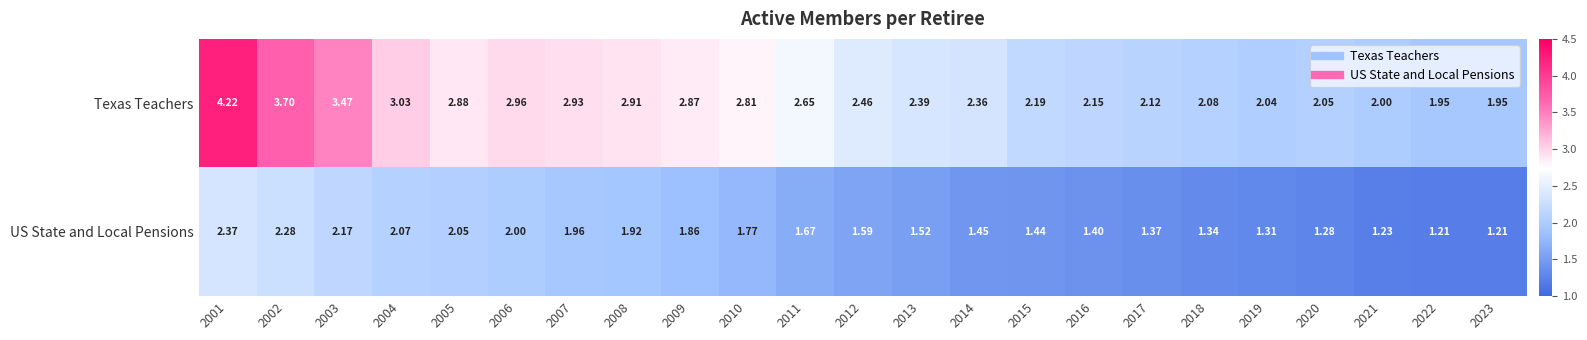

Rank the series at 2013 from highest to lowest value.

Texas Teachers, US State and Local Pensions